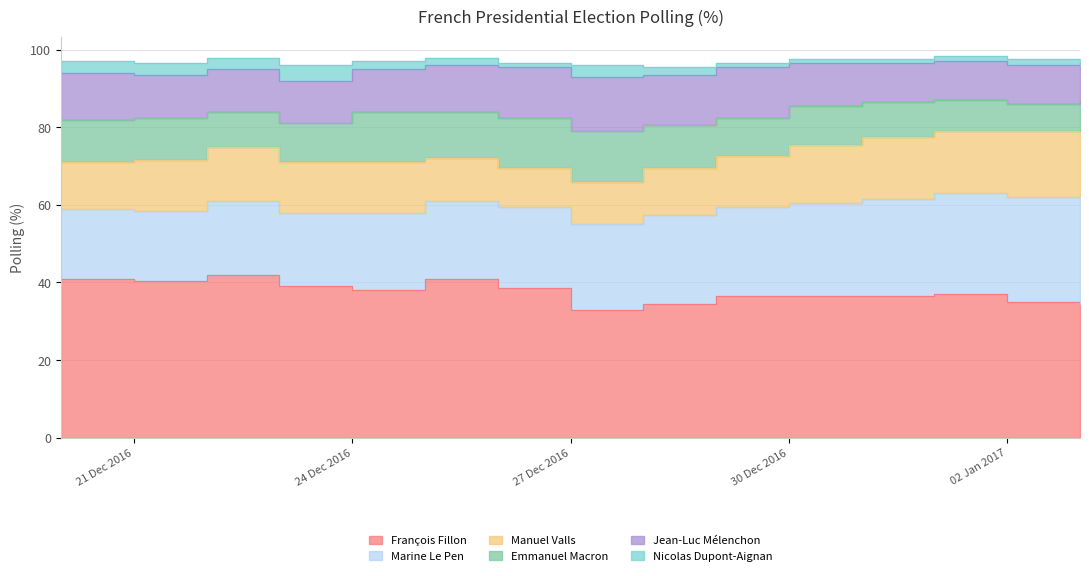

Count the Jean-Luc Mélenchon values in the range 10 to 13.

14